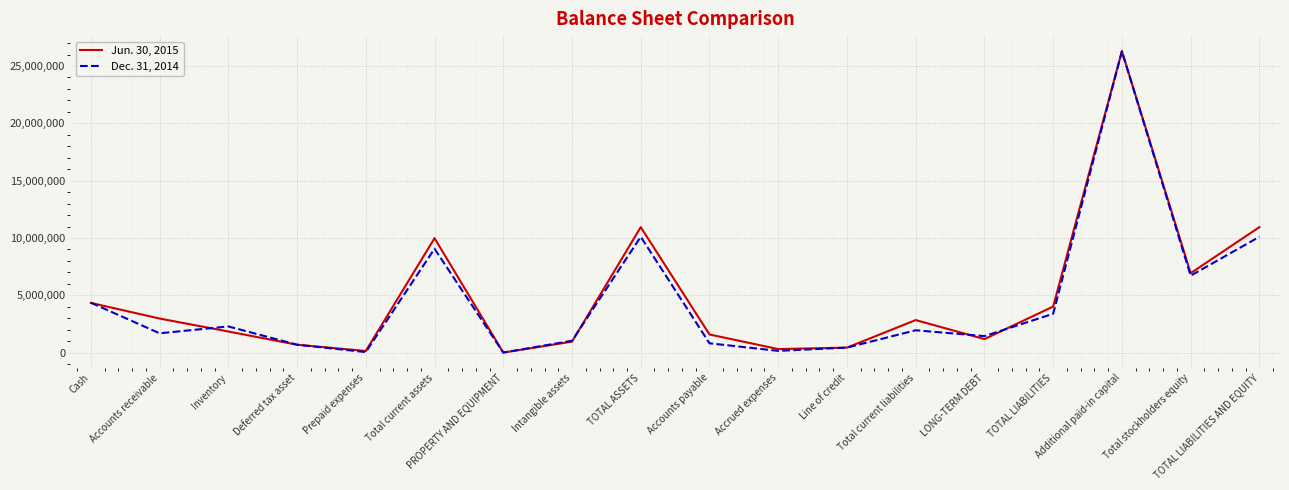

How many lines are shown in the chart?

2